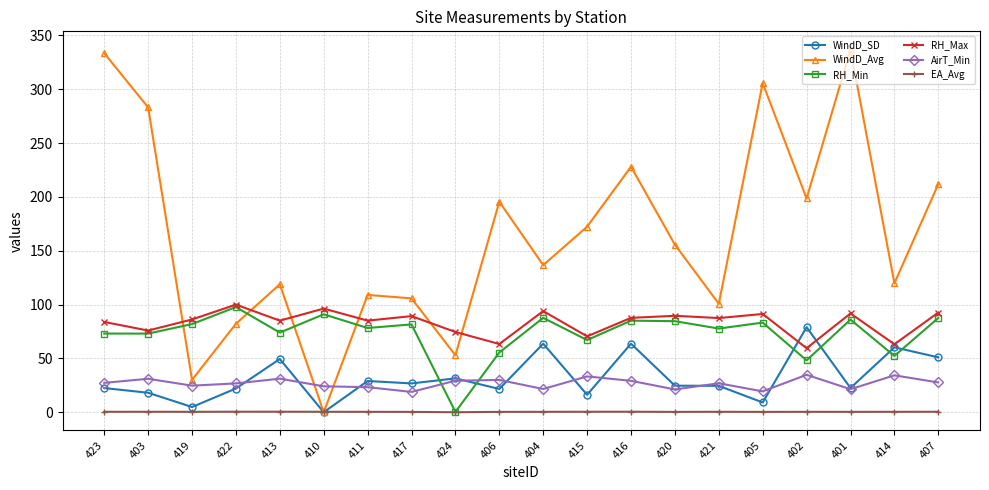

True or false: WindD_Avg and RH_Max intersect in this chart.

True